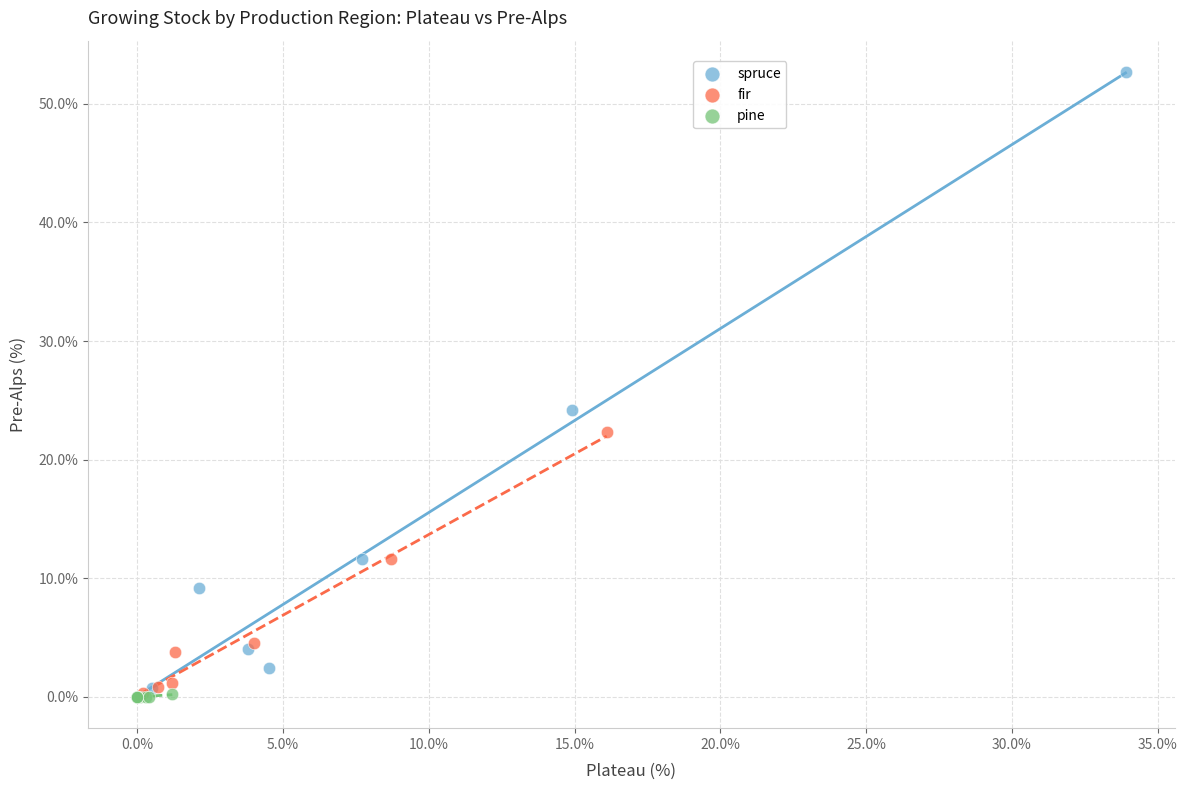

Which series contains the highest Y value?

spruce